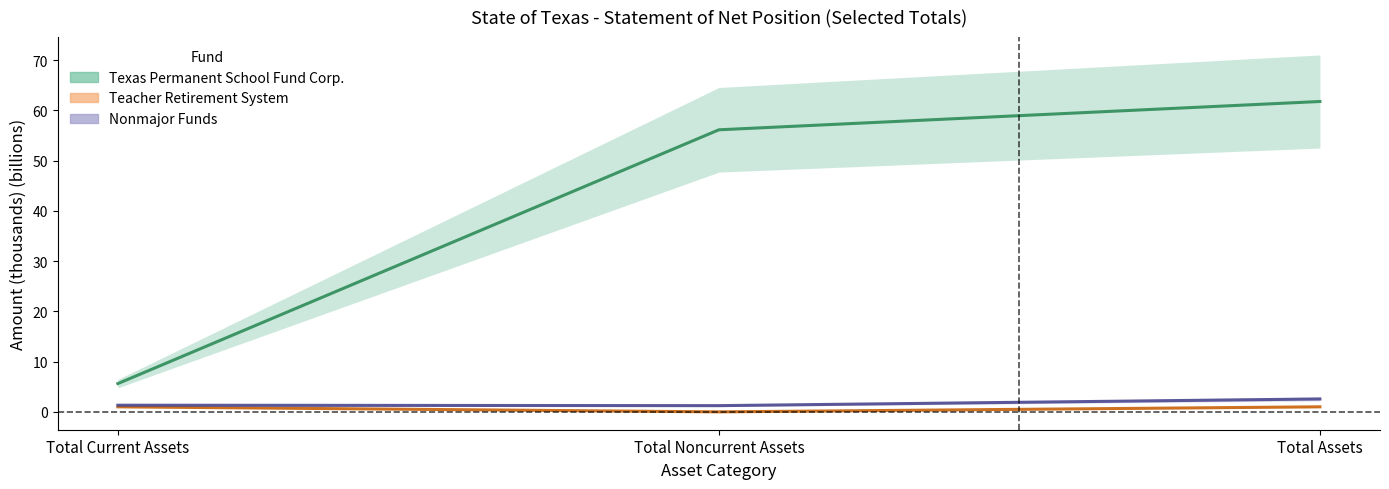

What is the label of the 2nd point from the left?

Total Noncurrent Assets